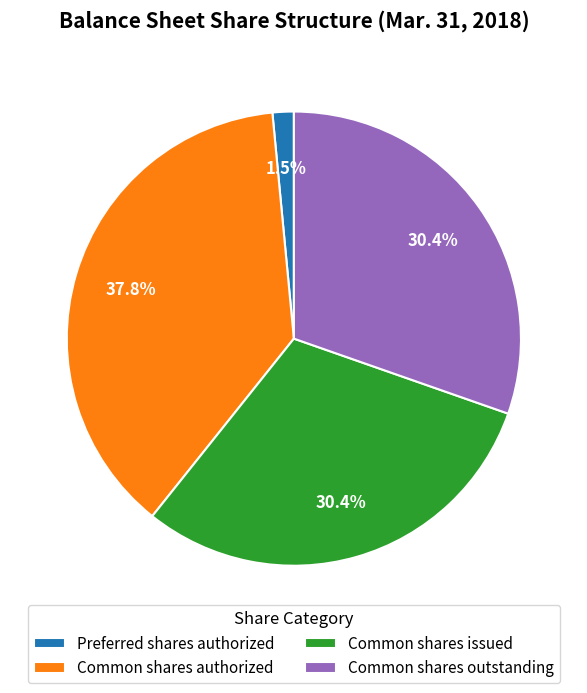

How many segments does this pie chart have?

4